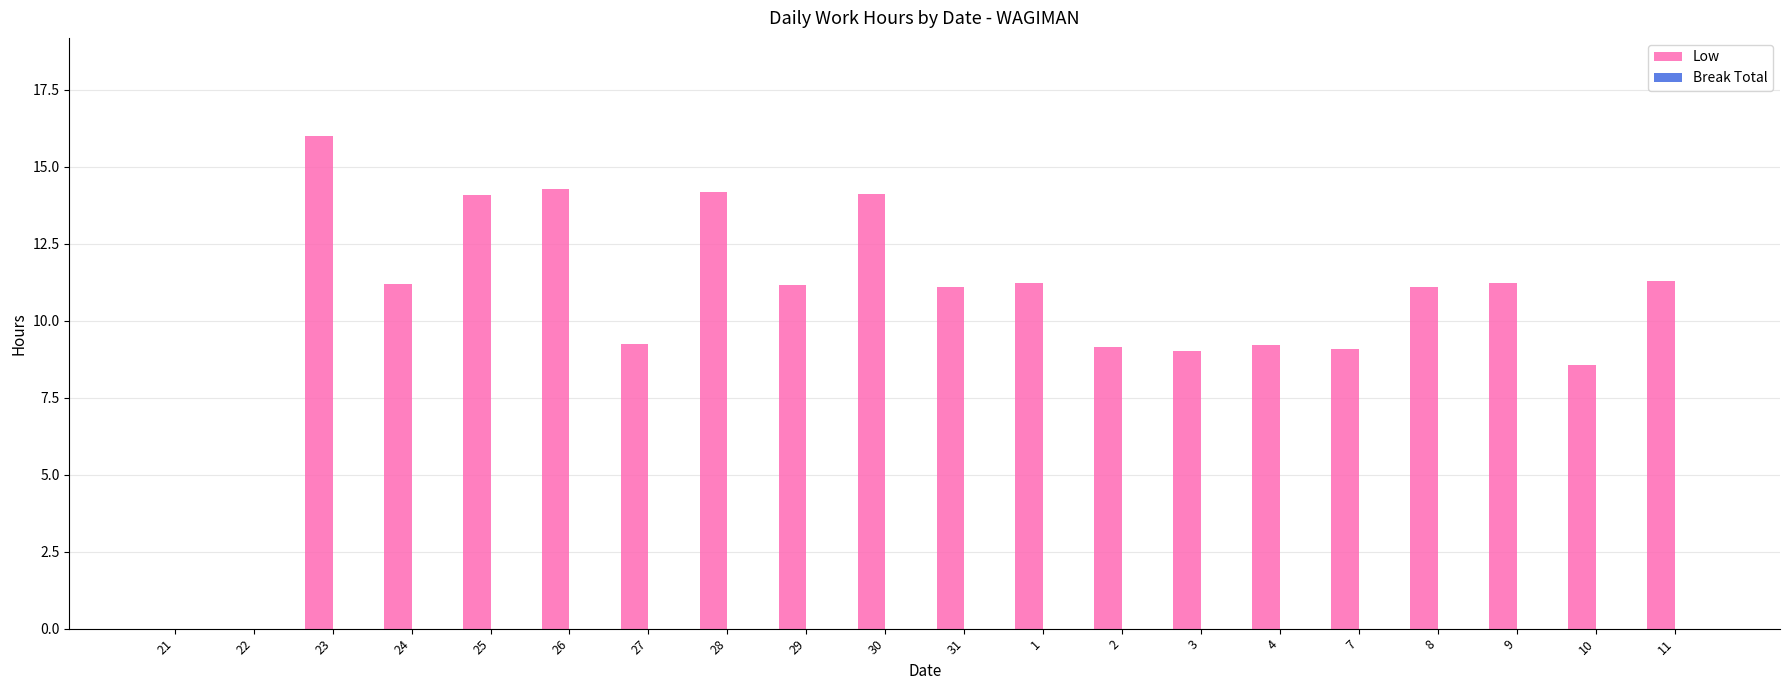

What value does the data have at 27?

9.2